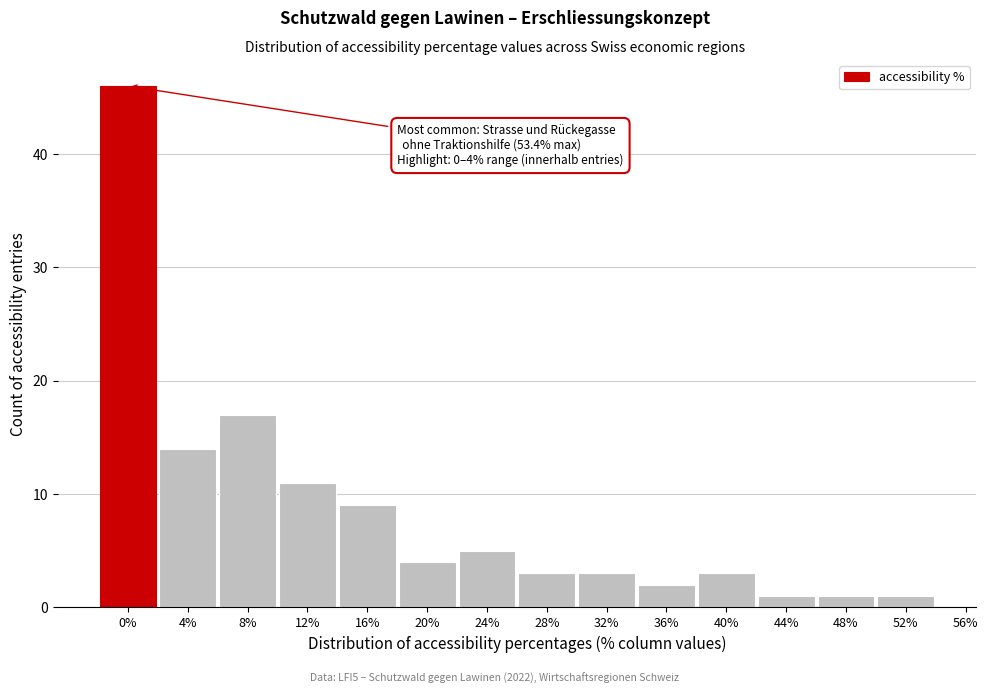

Reading left to right, transcribe all the data shown in this chart.

0%=46	4%=14	8%=17	12%=11	16%=9	20%=4	24%=5	28%=3	32%=3	36%=2	40%=3	44%=1	48%=1	52%=1